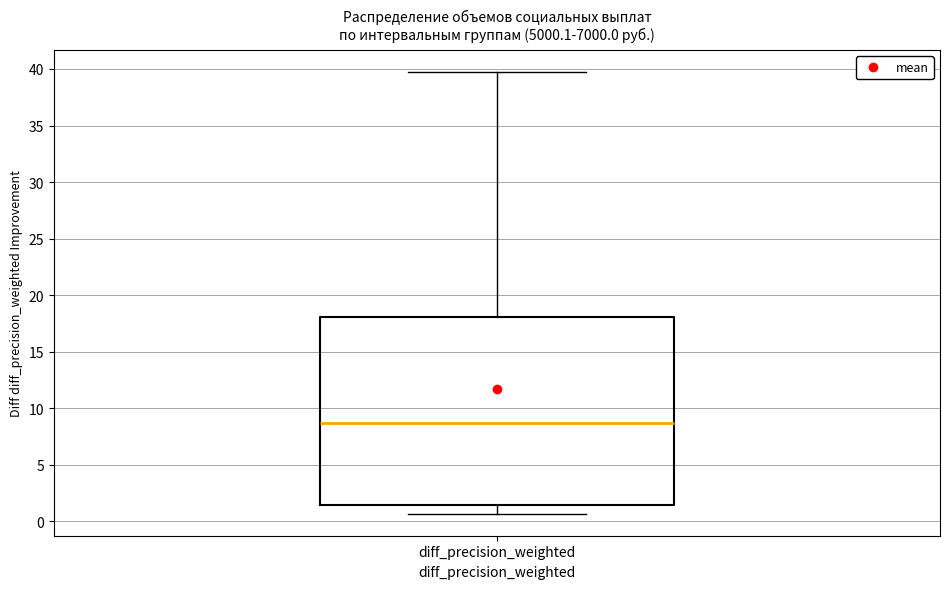

Transcribe this box plot: give where the median line is, the range the box spans, and where the two whiskers end, as read against the y-axis. The values are not printed on the chart, so give them approximately, as read against the axis.

median 8.5, box 1.5 to 18.0, whiskers 0.5 to 39.5